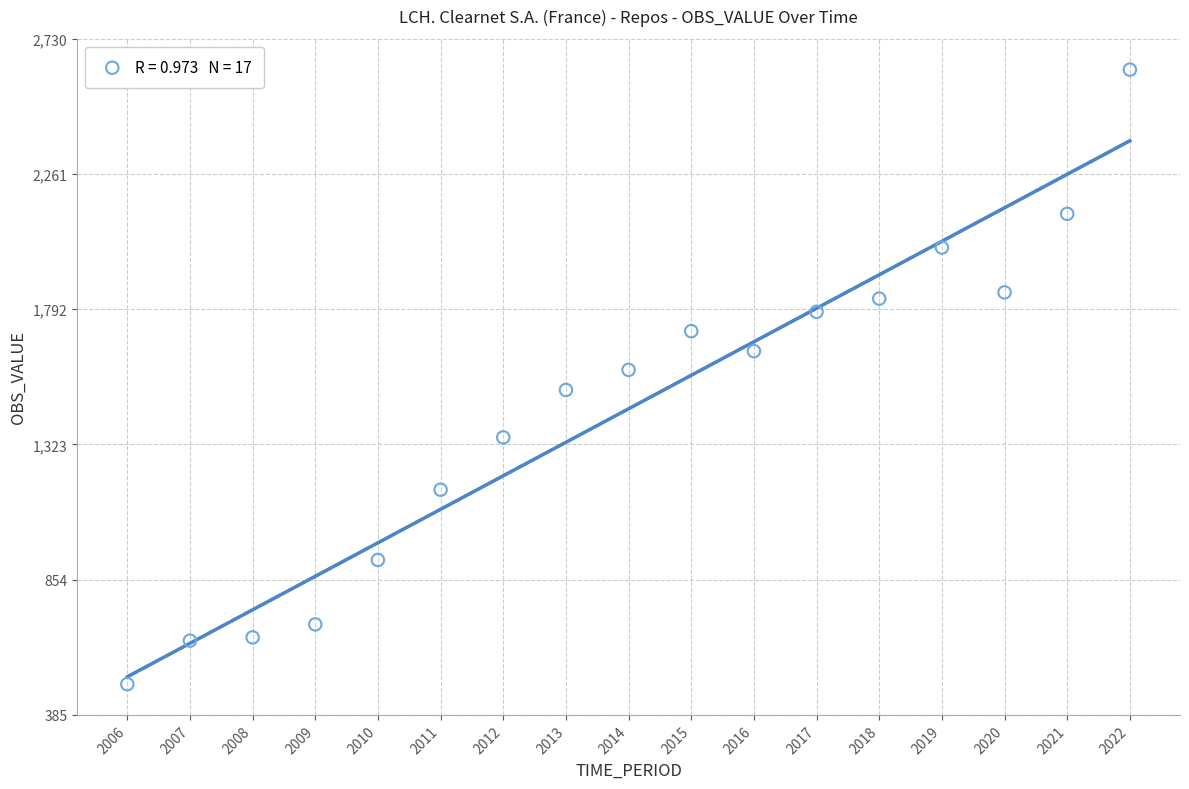

What is the range of Y values (max minus min)?

2131.0